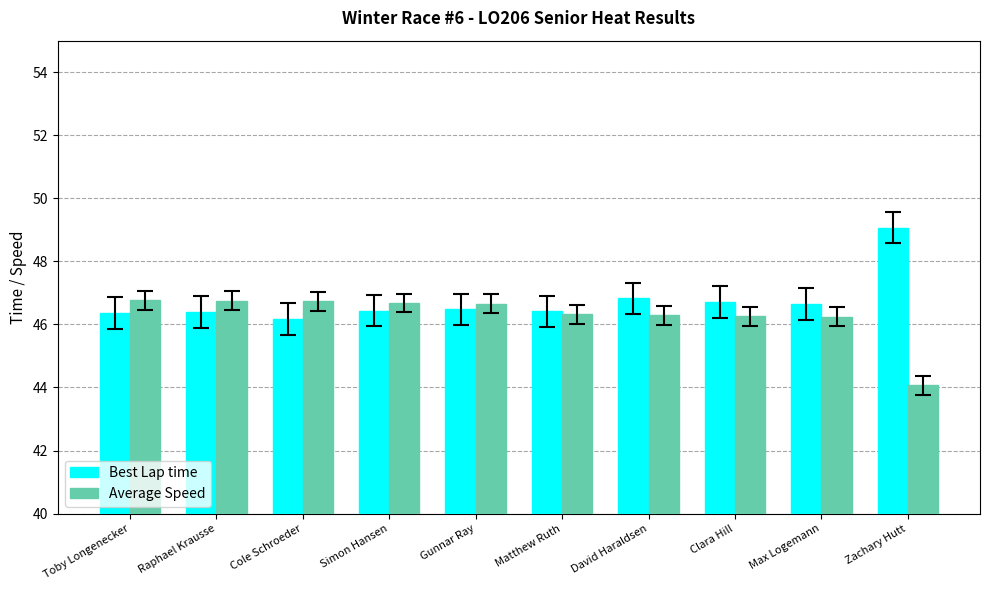

What is the minimum value shown in the chart?

44.1